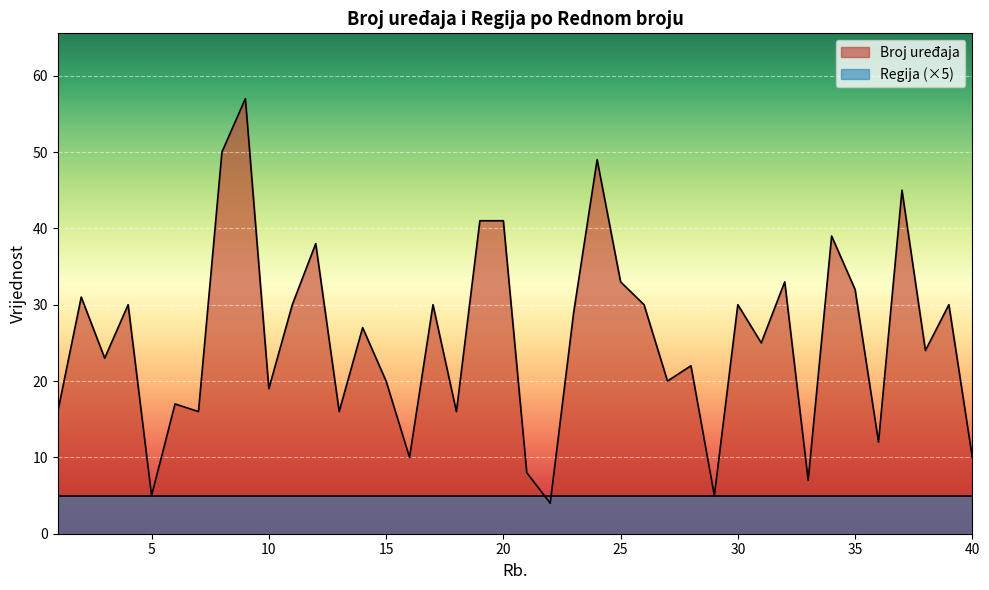

Reading left to right, what are all the values shown in this chart?

1=16	2=31	3=23	4=30	5=5	6=17	7=16	8=50	9=57	10=19	11=30	12=38	13=16	14=27	15=20	16=10	17=30	18=16	19=41	20=41	21=8	22=4	23=29	24=49	25=33	26=30	27=20	28=22	29=5	30=30	31=25	32=33	33=7	34=39	35=32	36=12	37=45	38=24	39=30	40=10